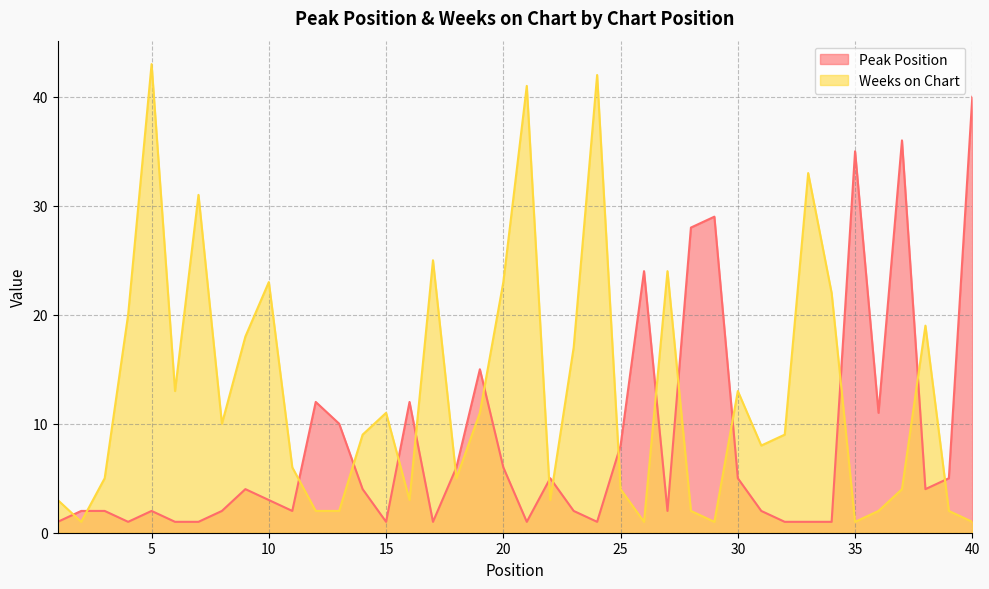

Reading right to left, list all the values displayed in this chart.

Peak Position: 40	5	4	36	11	35	1	1	1	2	5	29	28	2	24	8	1	2	5	1	6	15	6	1	12	1	4	10	12	2	3	4	2	1	1	2	1	2	2	1
Weeks on Chart: 1	2	19	4	2	1	22	33	9	8	13	1	2	24	1	4	42	17	3	41	23	11	5	25	3	11	9	2	2	6	23	18	10	31	13	43	20	5	1	3